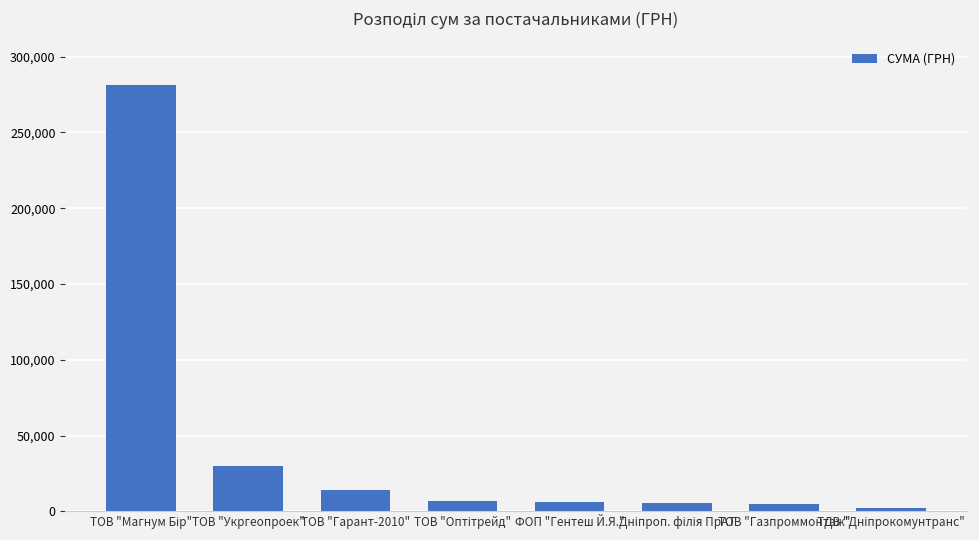

The value at ТОВ "Гарант-2010" is 13847.9. True or false?

True